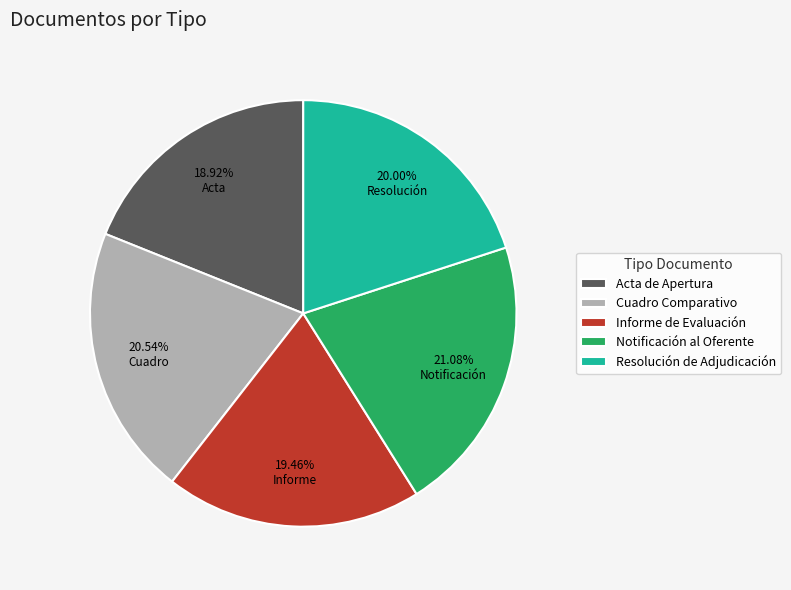

To the nearest percent, what is the combined percentage of Acta de Apertura and Notificación al Oferente?

40%